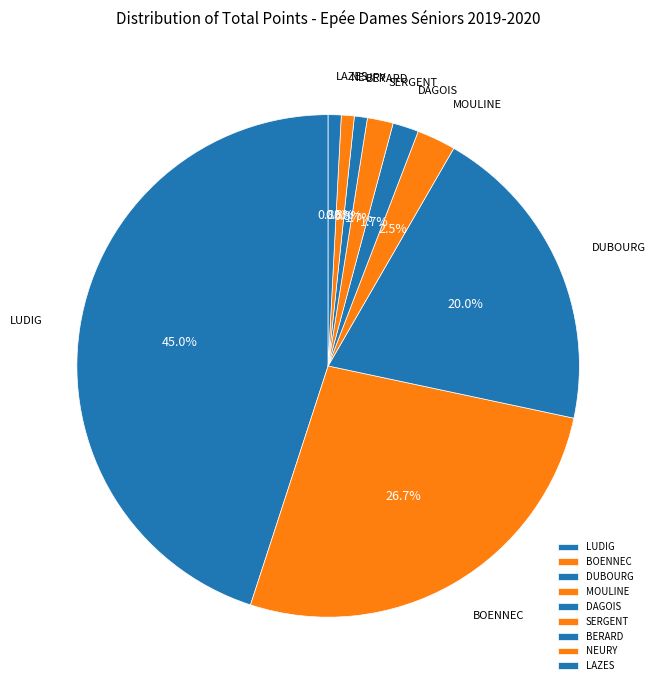

Is it true that DUBOURG is 13% of the pie?

False